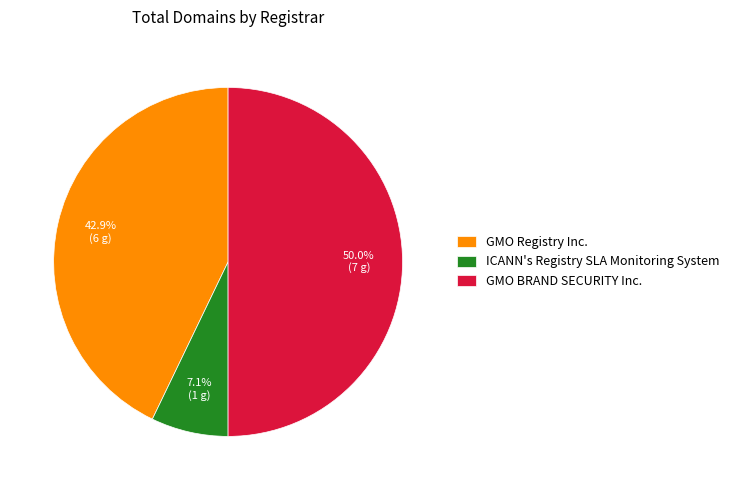

Does GMO Registry Inc. represent more than half of the total?

No